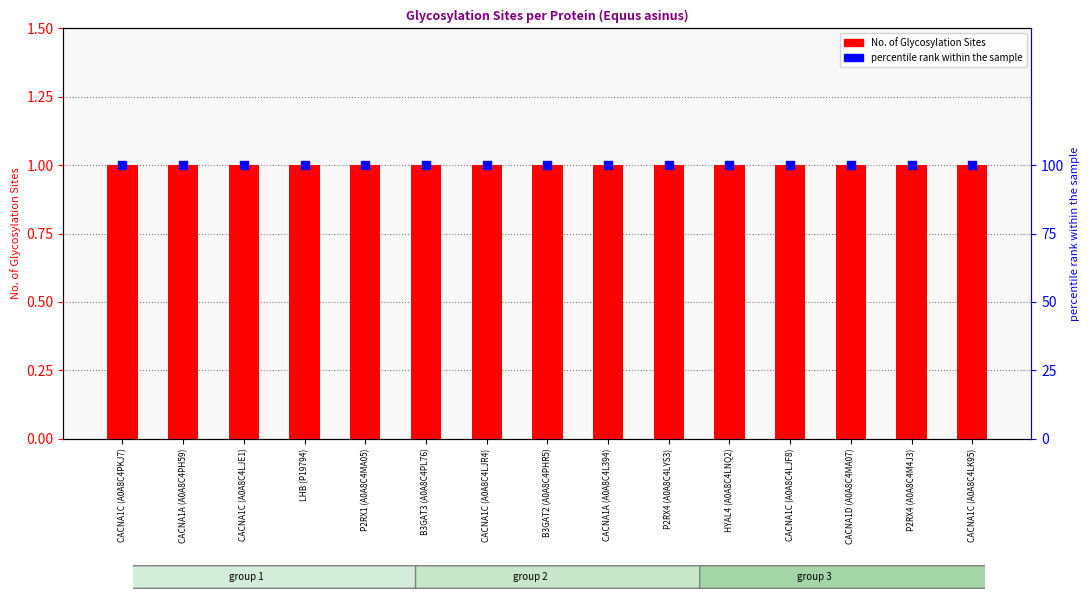

At how many categories does at least one series exceed 76?

15